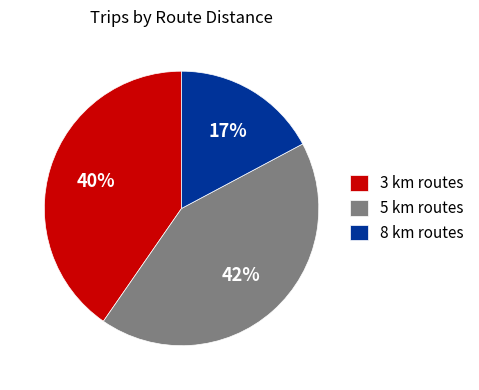

Which has a higher value, 3 km or 5 km?

5 km